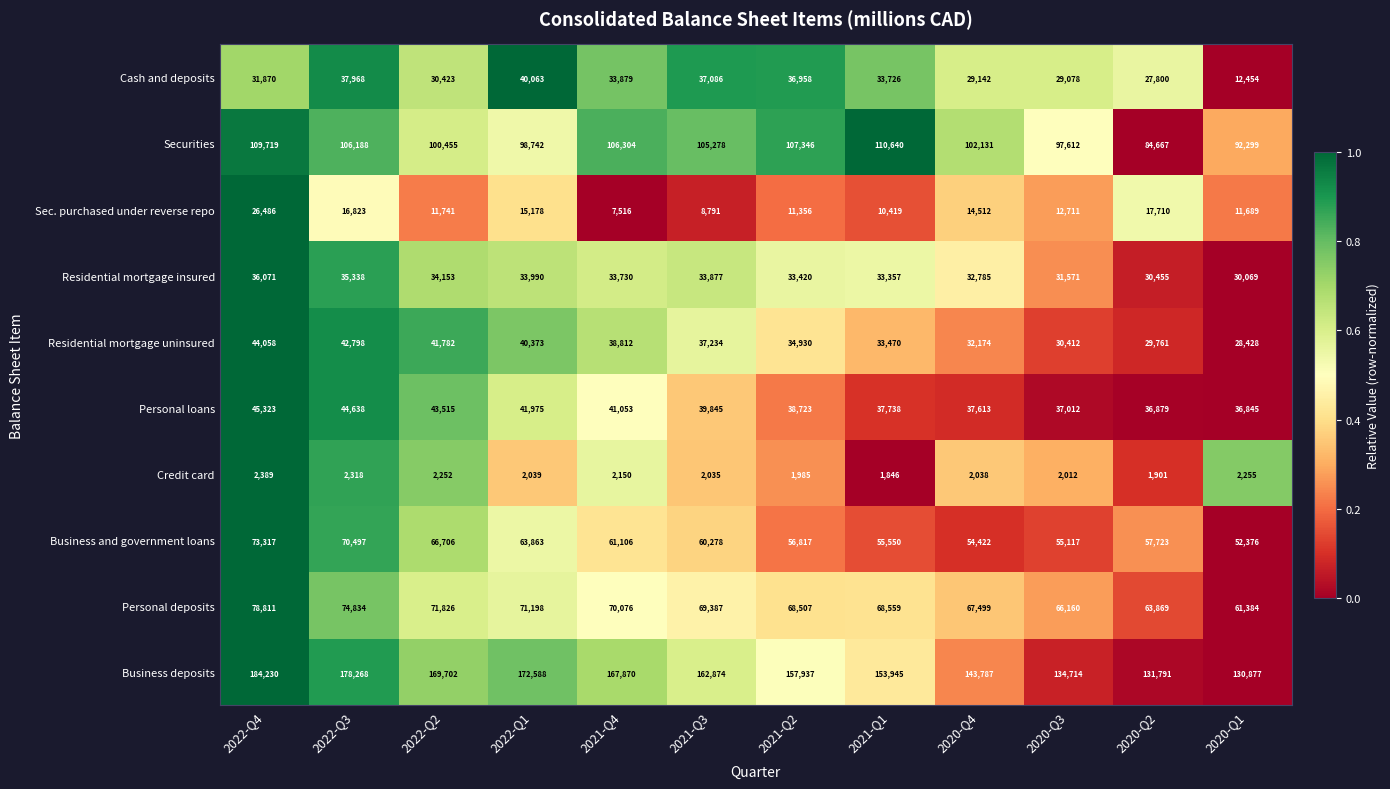

Which category has the highest value in the Cash and deposits series?

2022-Q1